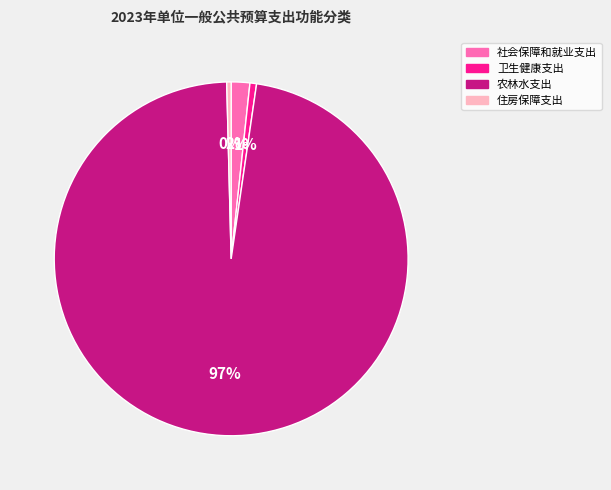

Is the sum of 社会保障和就业支出 and 农林水支出 greater than half?

Yes